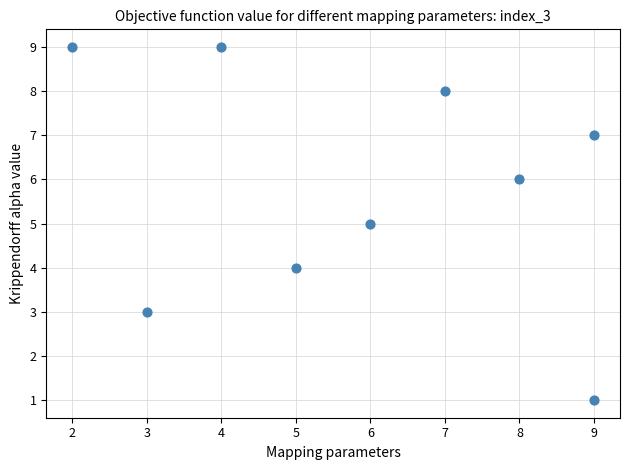

What is the average Y value?

6